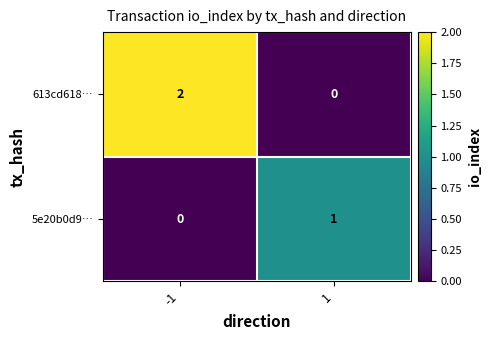

Rank the series by their average value, from highest to lowest.

613cd618…, 5e20b0d9…